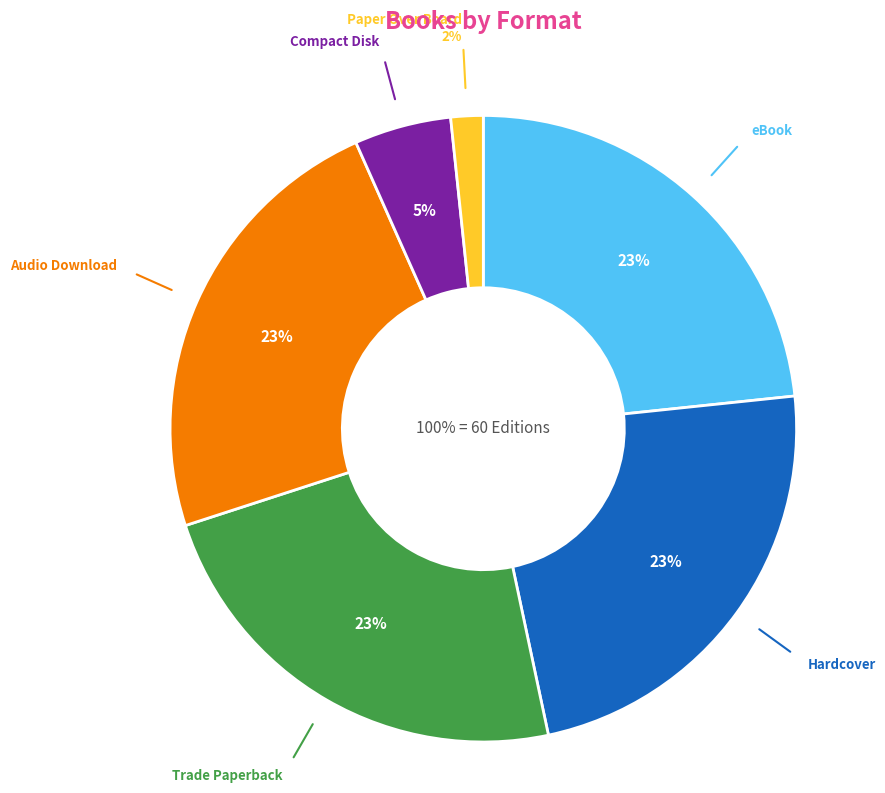

Rank the categories by value from highest to lowest.

eBook, Hardcover, Trade Paperback, Audio Download, Compact Disk, Paper Over Board